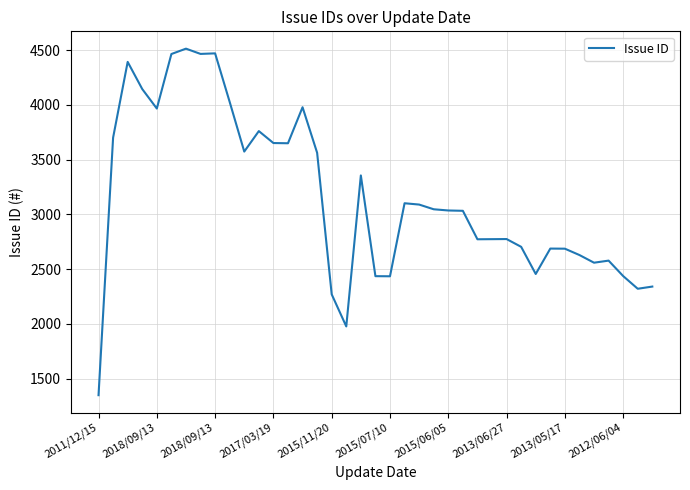

What is the difference between the maximum and minimum values?

3165